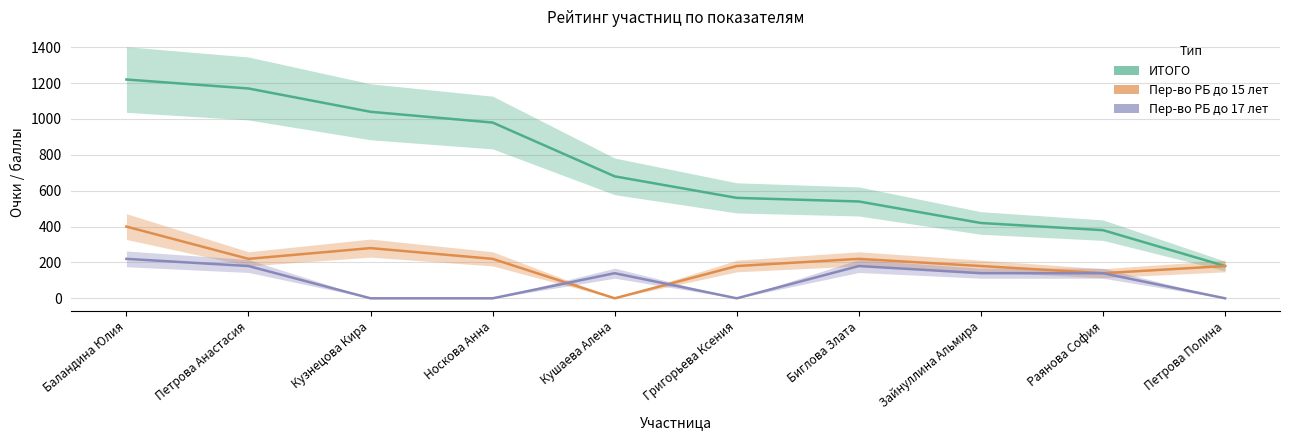

At which category is the sum across all series the highest?

Баландина Юлия